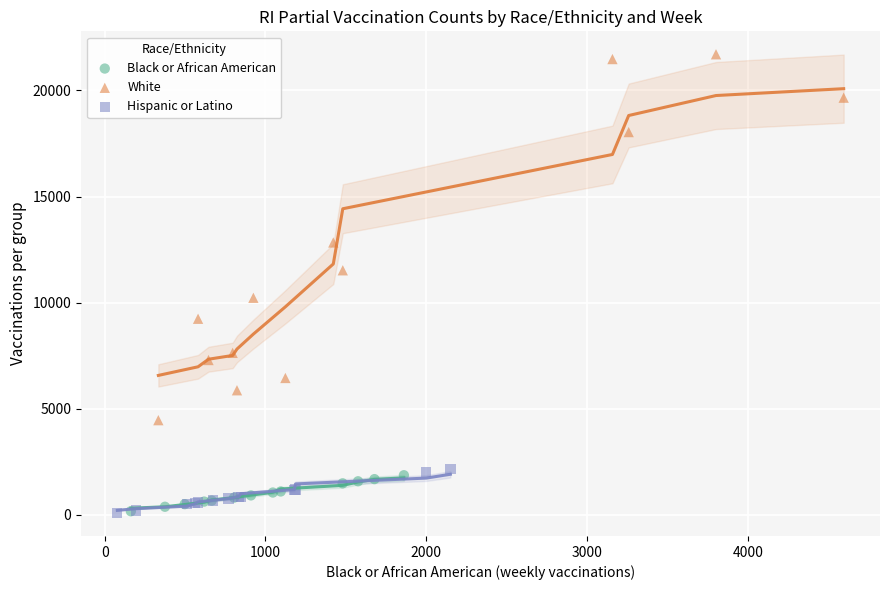

Which series has the widest spread of Y values?

White